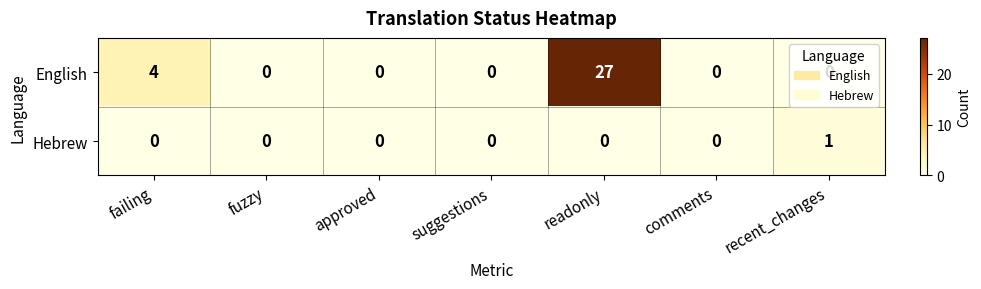

What is the difference between the second highest and minimum values in the English series?

4